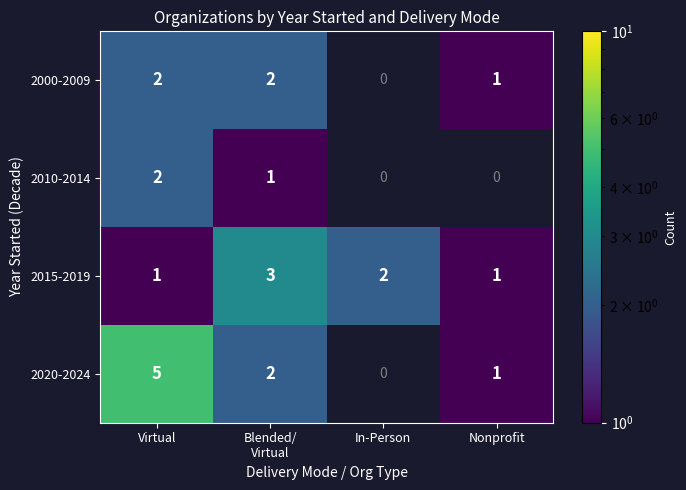

At how many categories does at least one series exceed 1?

3